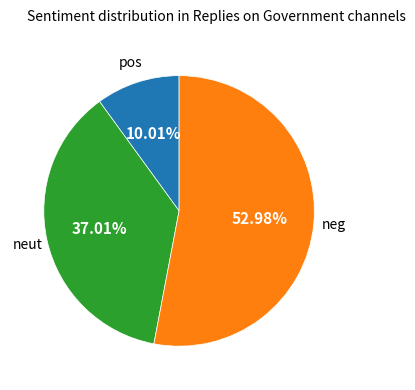

Does any single category account for the majority?

Yes